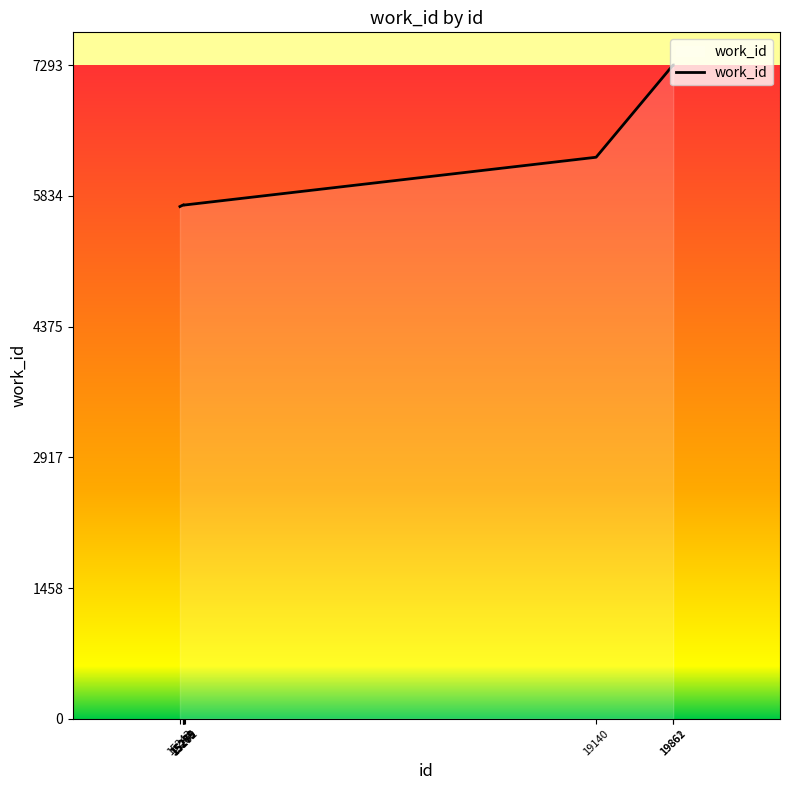

What is the minimum value shown in the chart?

5714